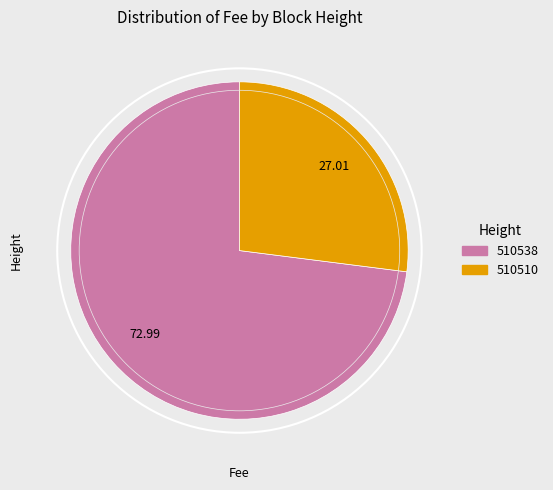

Rank the categories by value from highest to lowest.

510538, 510510